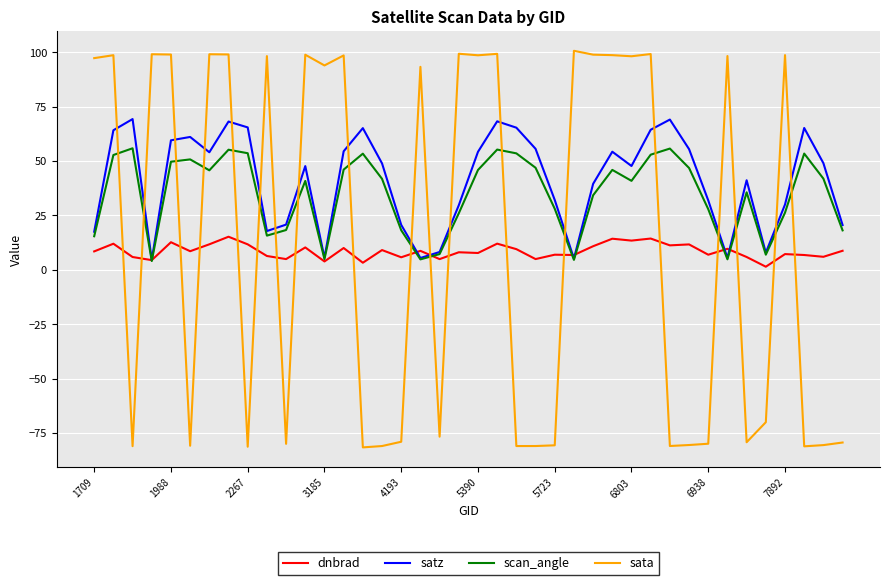

True or false: sata and dnbrad cross at least once.

True